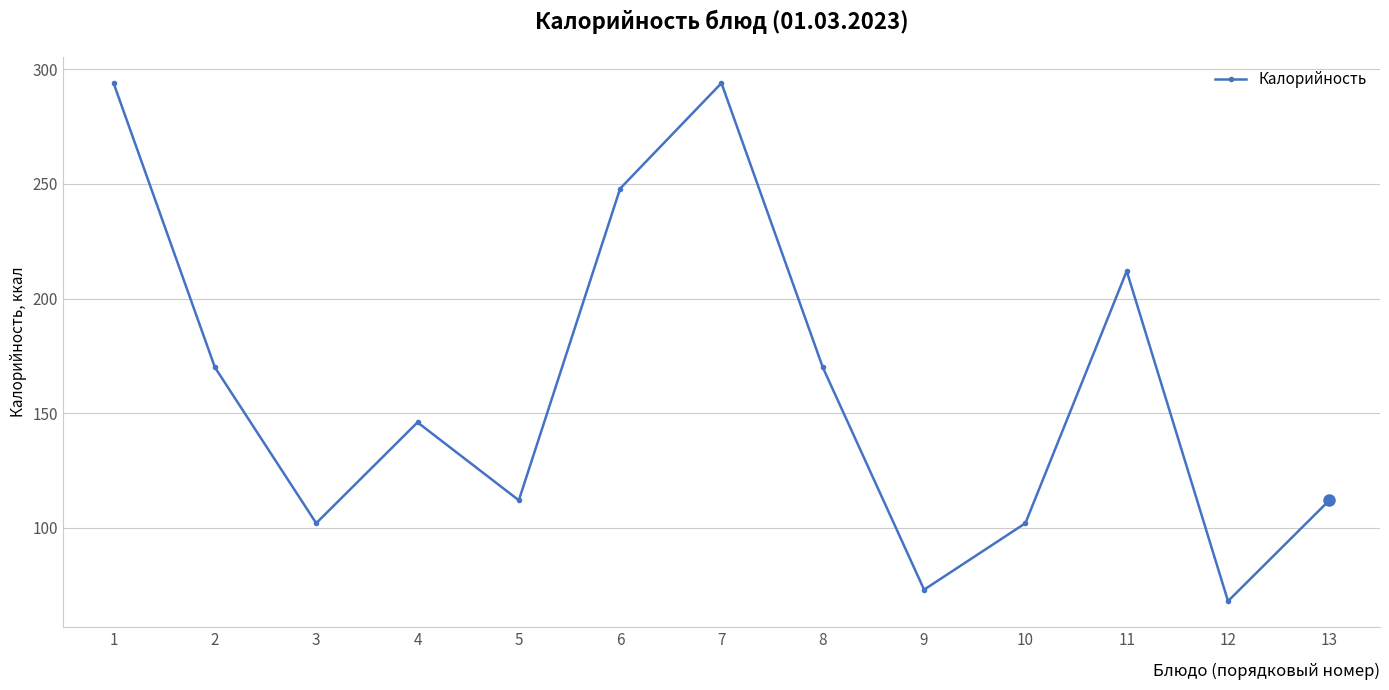

True or false: there are more than 2 points higher than both neighbors.

True